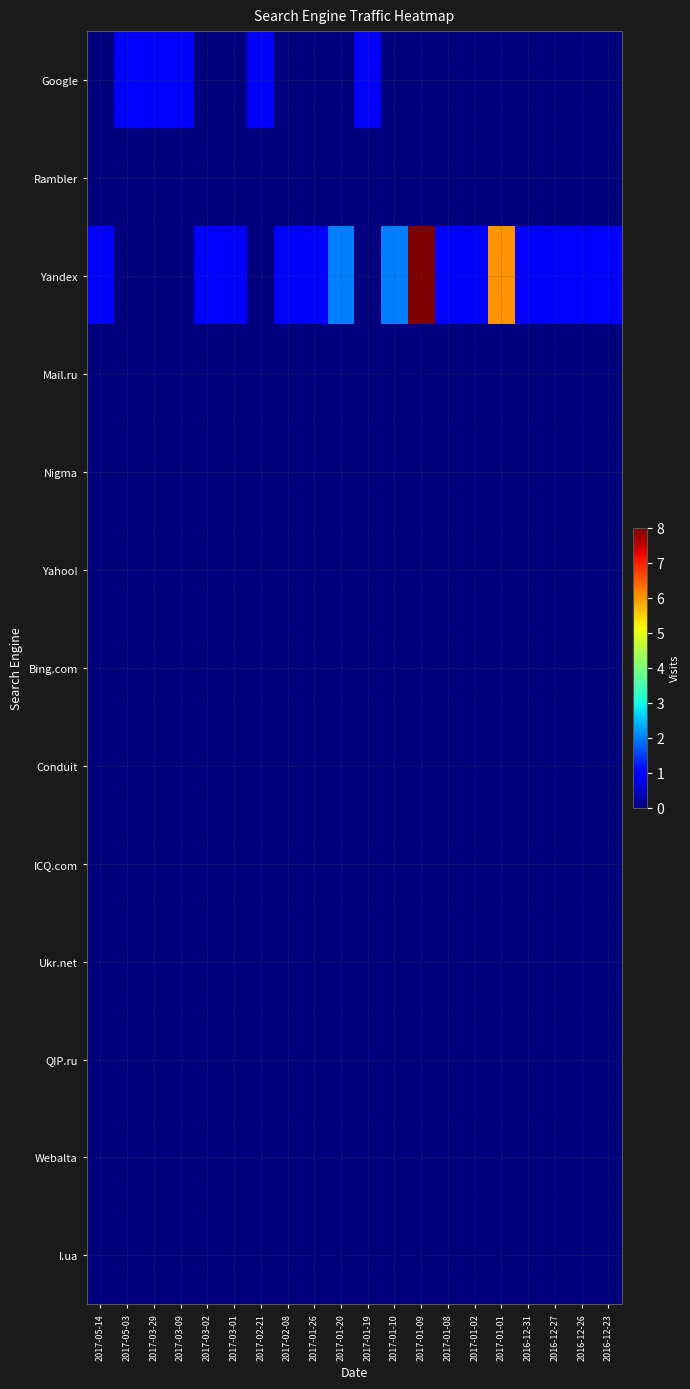

Between 2017-05-14 and 2017-02-21, which series saw the biggest shift?

Google